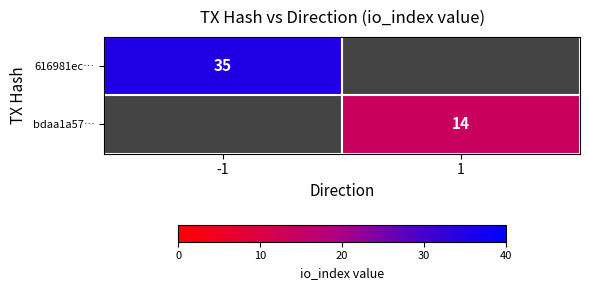

The value of 616981ec… at -1 is 46. True or false?

False